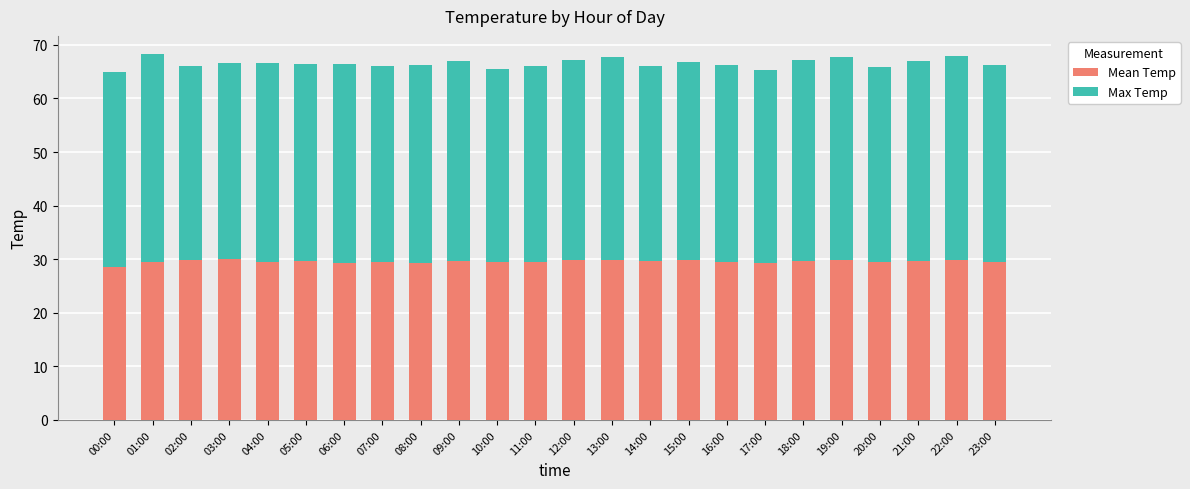

How many bars are there in total?

24